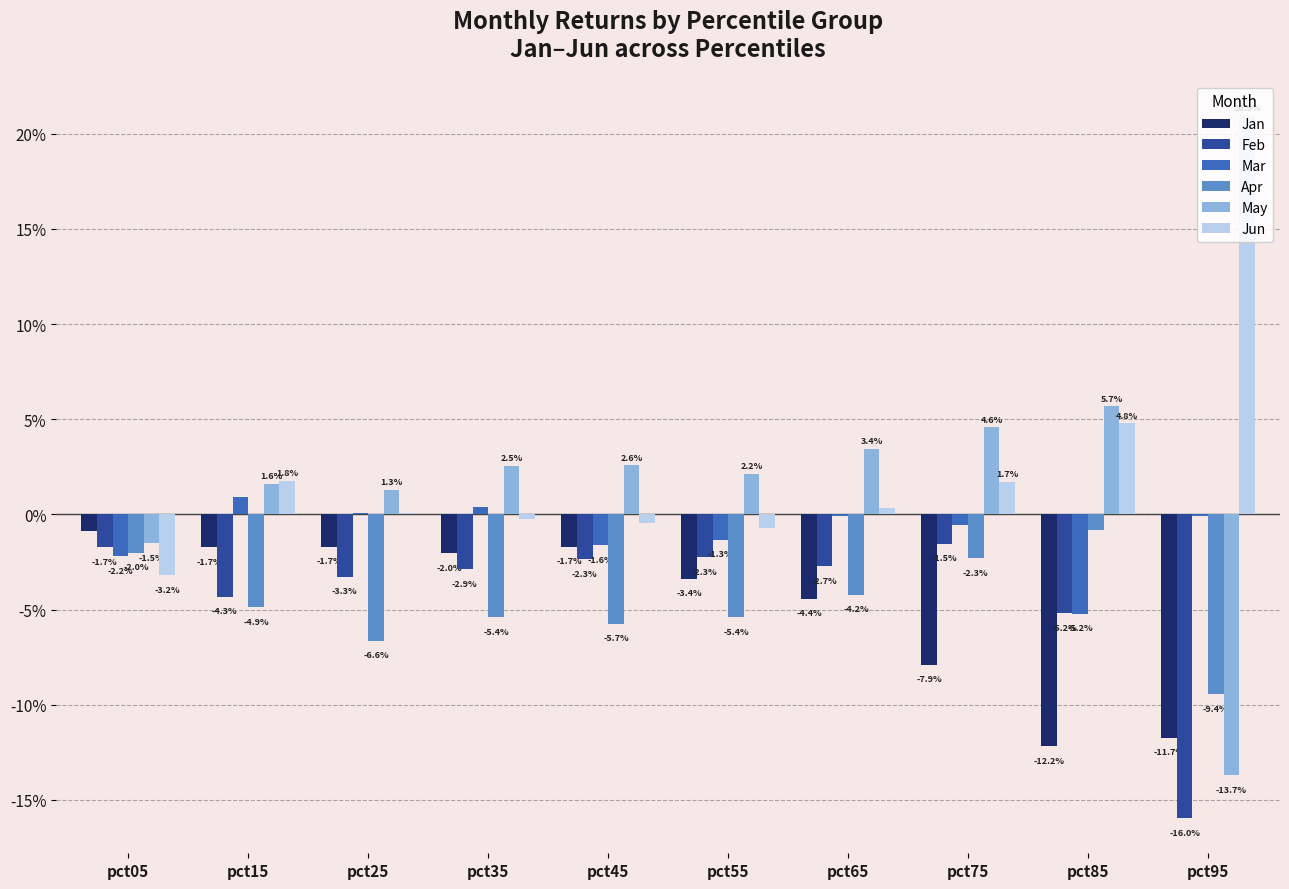

What are all the series names shown in the legend?

Jan, Feb, Mar, Apr, May, Jun